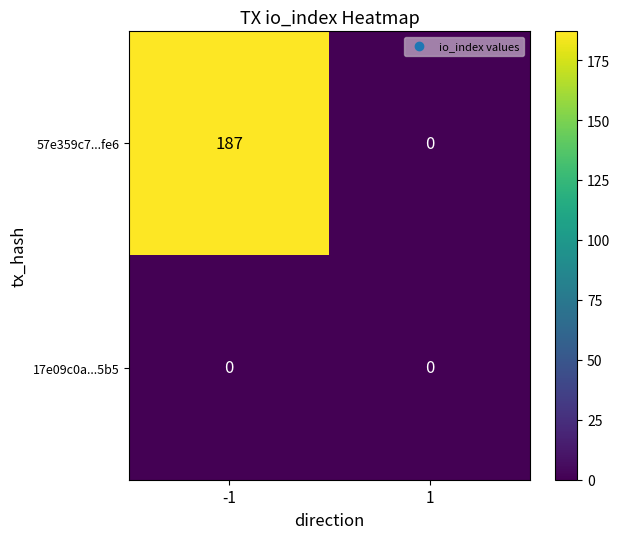

How many categories are shown in the chart?

2